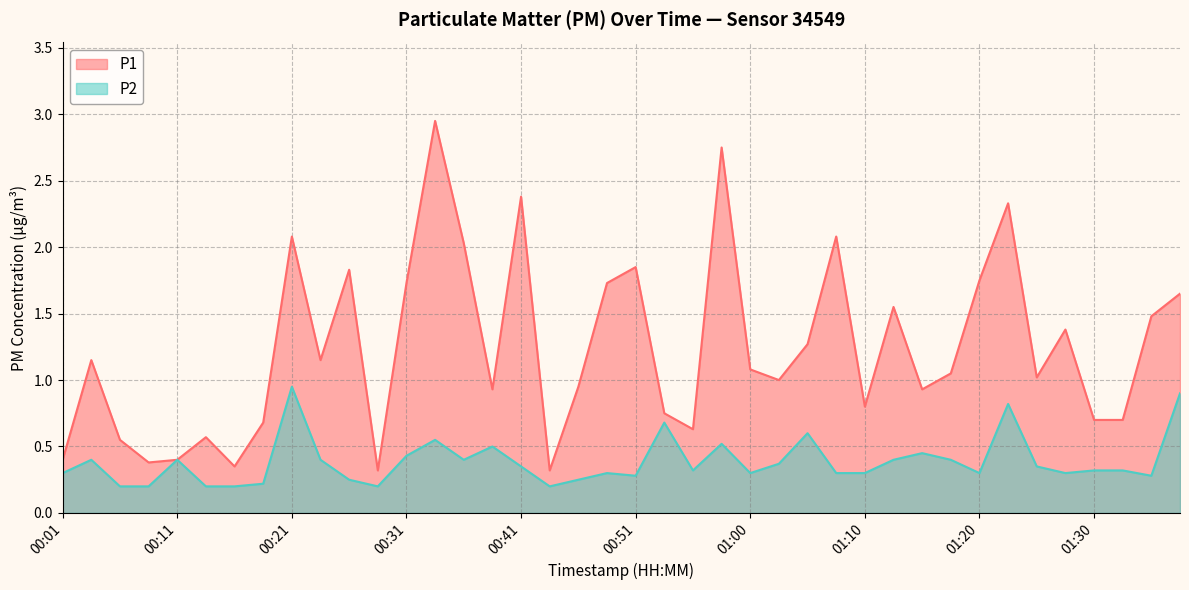

The P2 series shows 0.4 at 01:13. True or false?

True